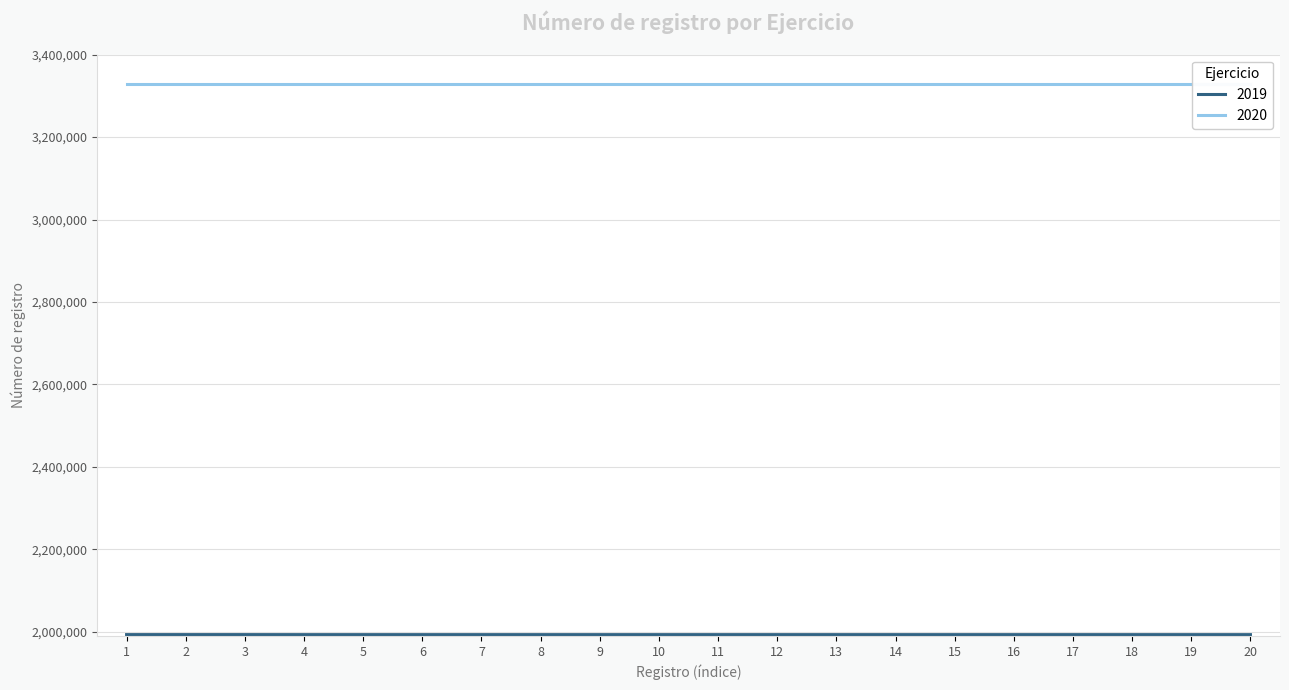

What is the value of the 2019 point at the 6th from the left?

1993259